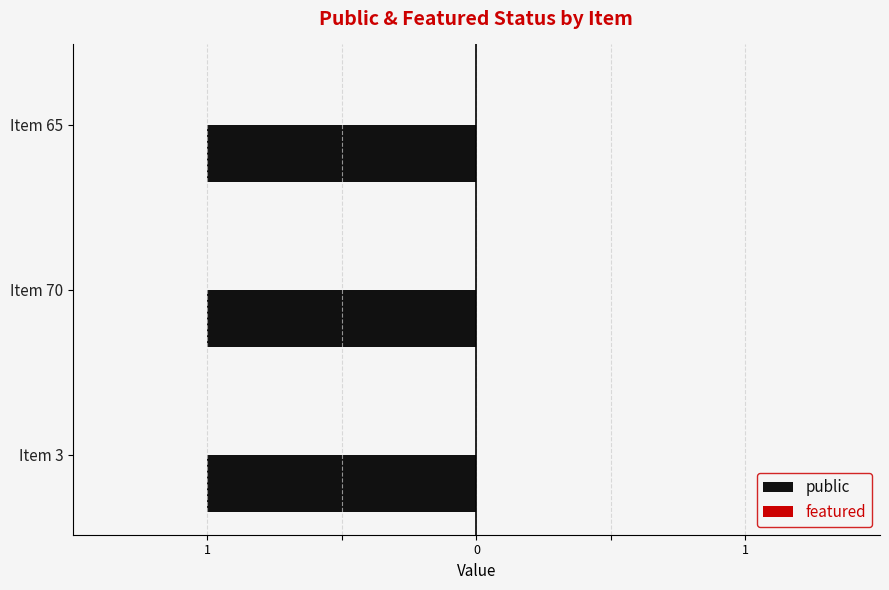

Is the value of public at Item 70 greater than the value of featured at Item 3?

Yes